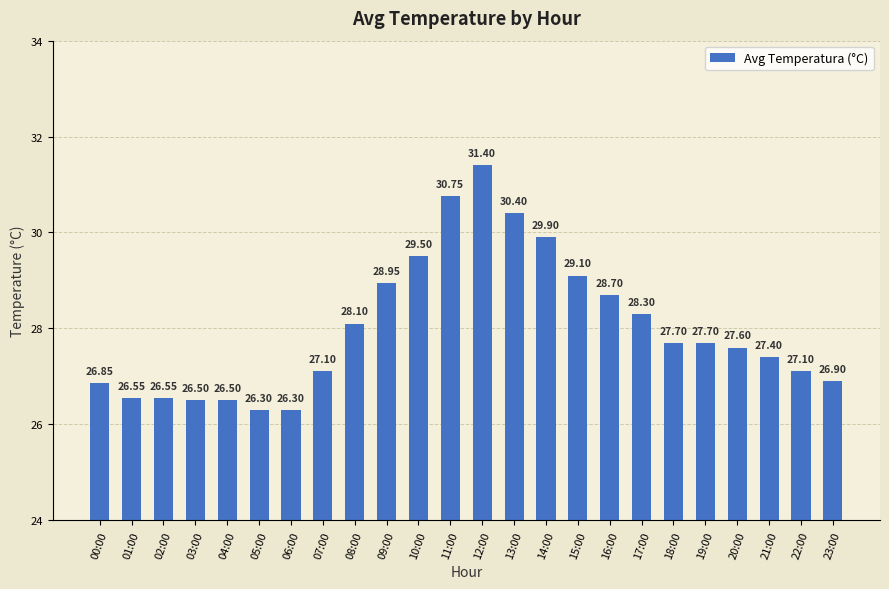

What is the sum of the values at 08:00 and 14:00?

58.0